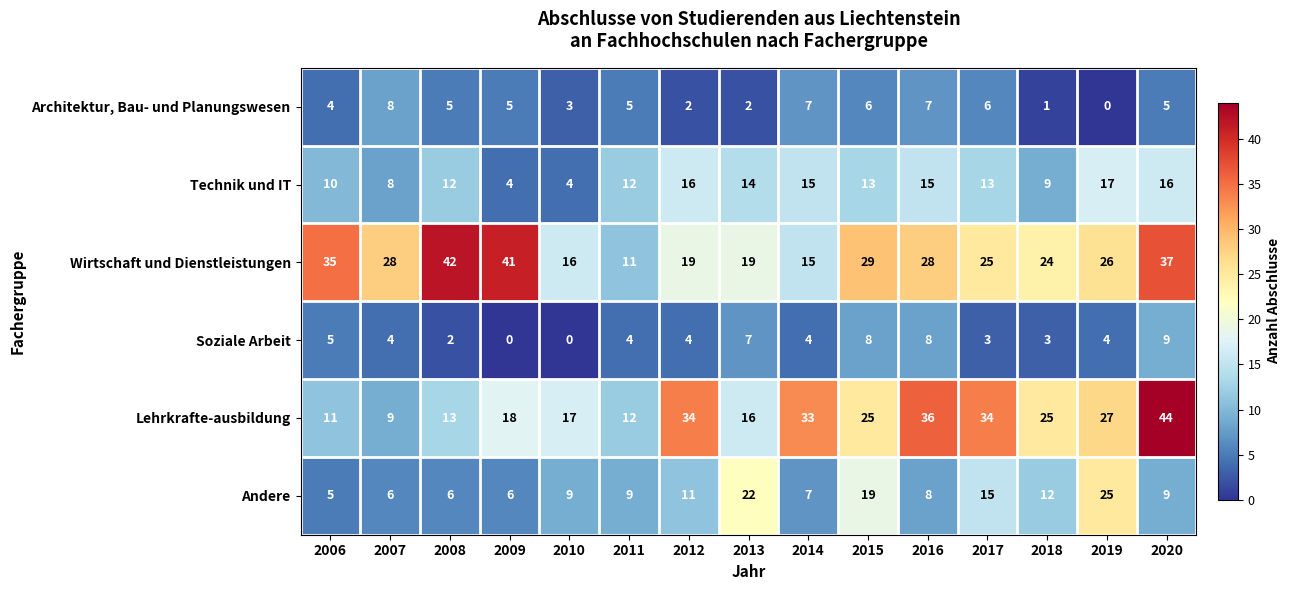

List the series in order of their peak value, lowest first.

Architektur, Bau- und Planungswesen, Soziale Arbeit, Technik und IT, Andere, Wirtschaft und Dienstleistungen, Lehrkrafte-ausbildung